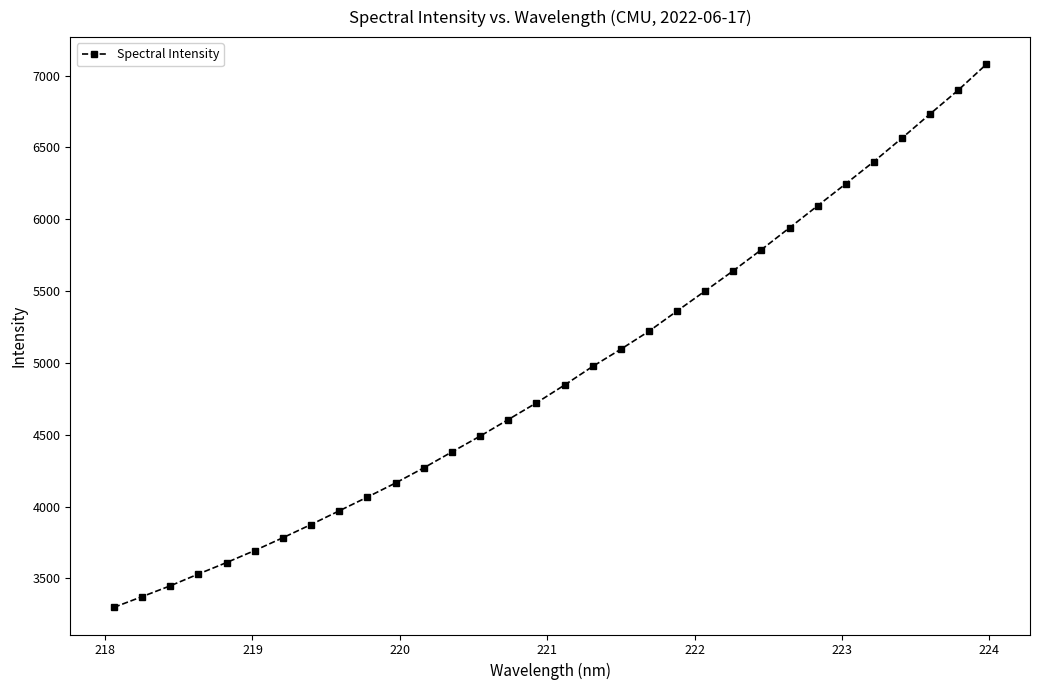

What is the greatest value displayed?

7079.4